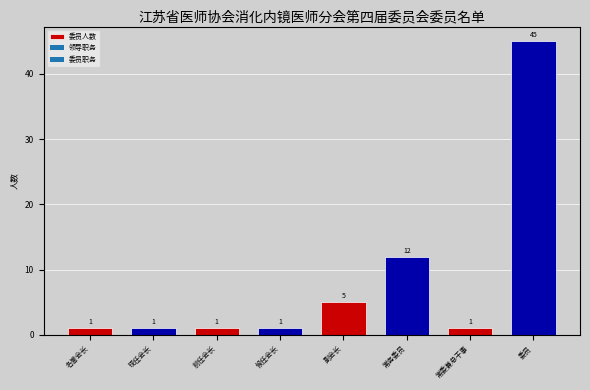

How many data points does each series have?

8